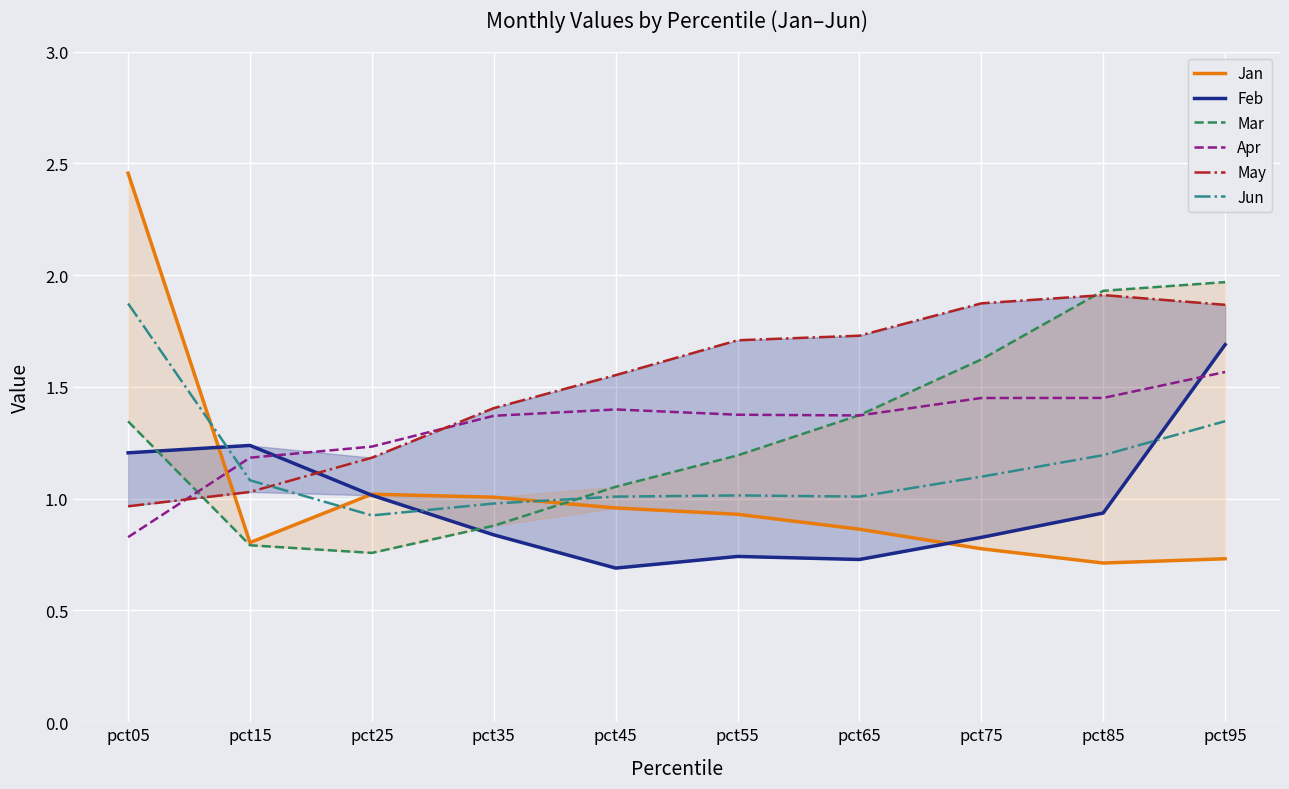

The Mar series shows 0.3 at pct05. True or false?

False